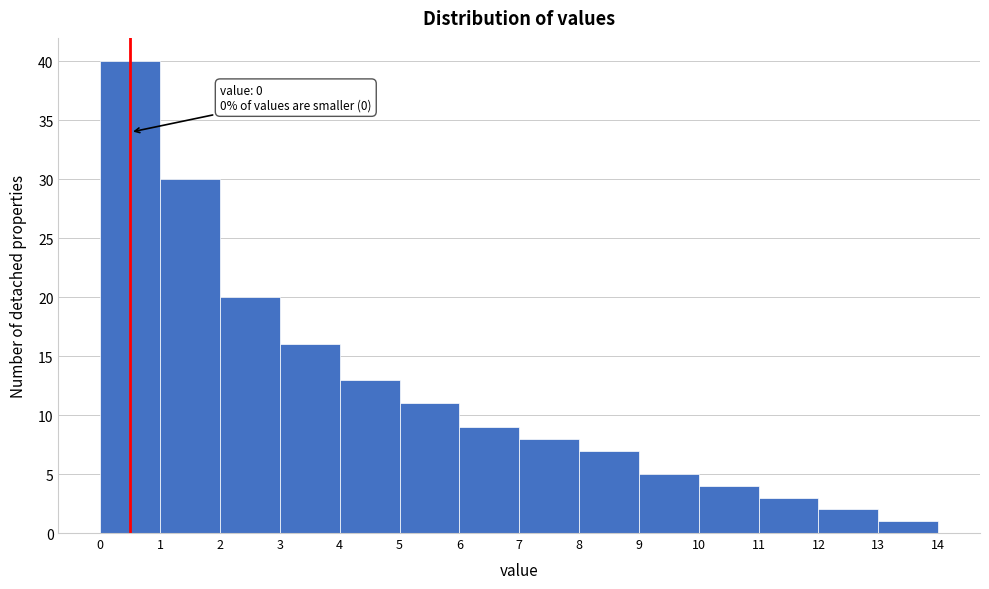

Which range on the x-axis has the tallest bar?

0 to 1